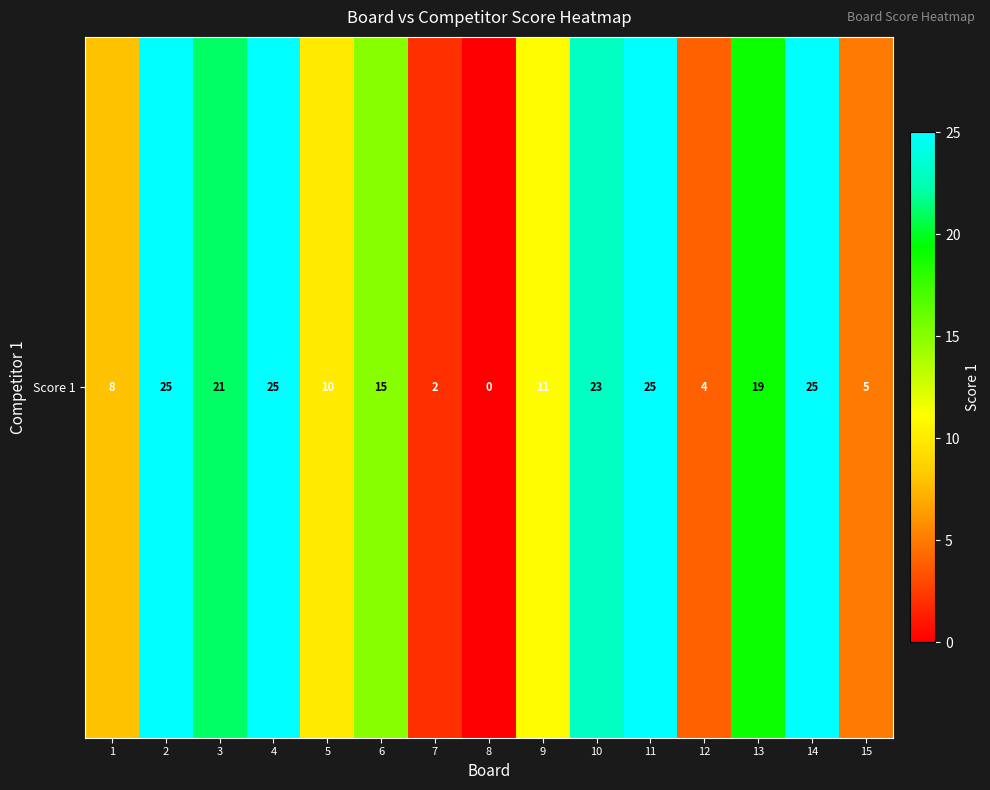

List the labels in order of value, largest first.

2, 4, 11, 14, 10, 3, 13, 6, 9, 5, 1, 15, 12, 7, 8